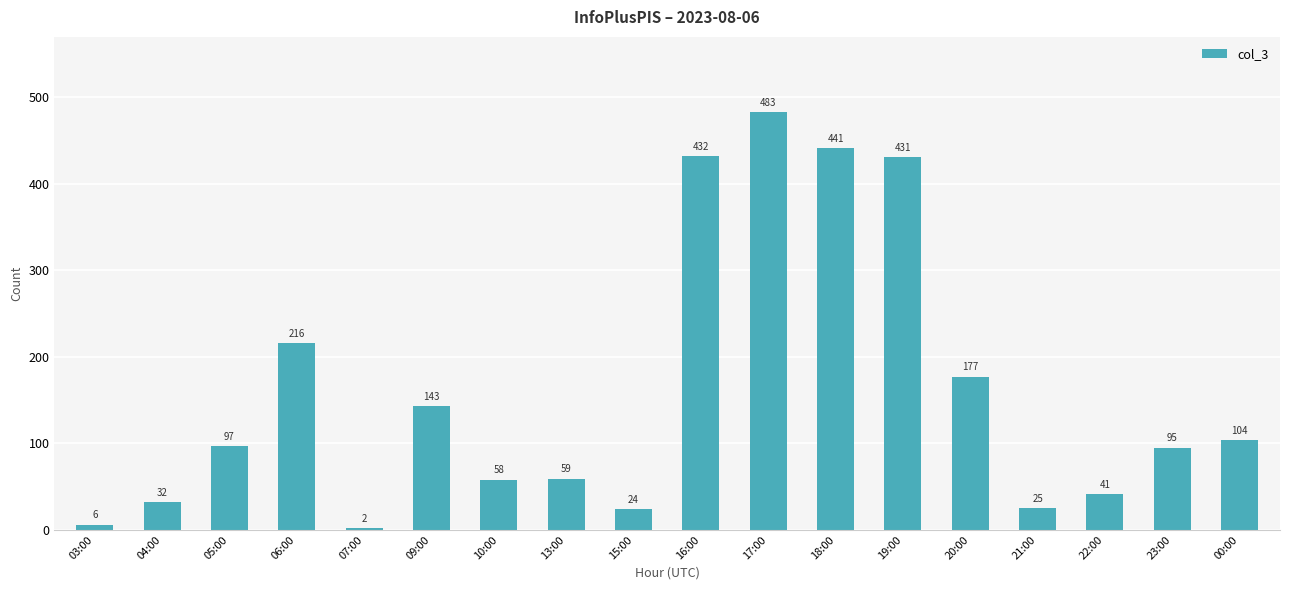

Reading right to left, what are all the values shown in this chart?

00:00=104	23:00=95	22:00=41	21:00=25	20:00=177	19:00=431	18:00=441	17:00=483	16:00=432	15:00=24	13:00=59	10:00=58	09:00=143	07:00=2	06:00=216	05:00=97	04:00=32	03:00=6